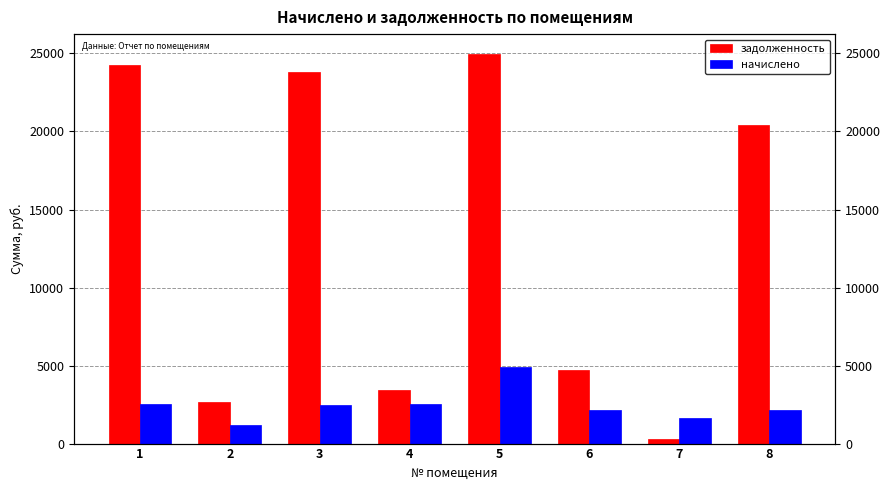

Reading left to right, what are all the values shown in this chart?

задолженность: 24233.0	2672.1	23810.8	3410.5	24991.2	4734.3	275.6	20432.4
начислено: 2537.9	1207.7	2493.7	2568.5	4880.0	2139.8	1639.7	2139.8